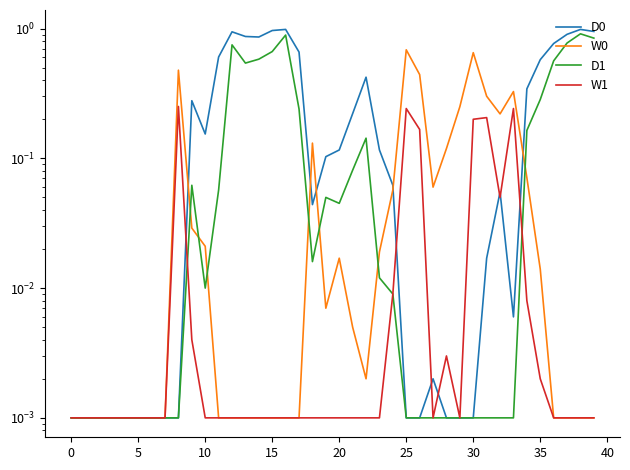

What is the difference between the maximum and minimum values in the D1 series?

0.9